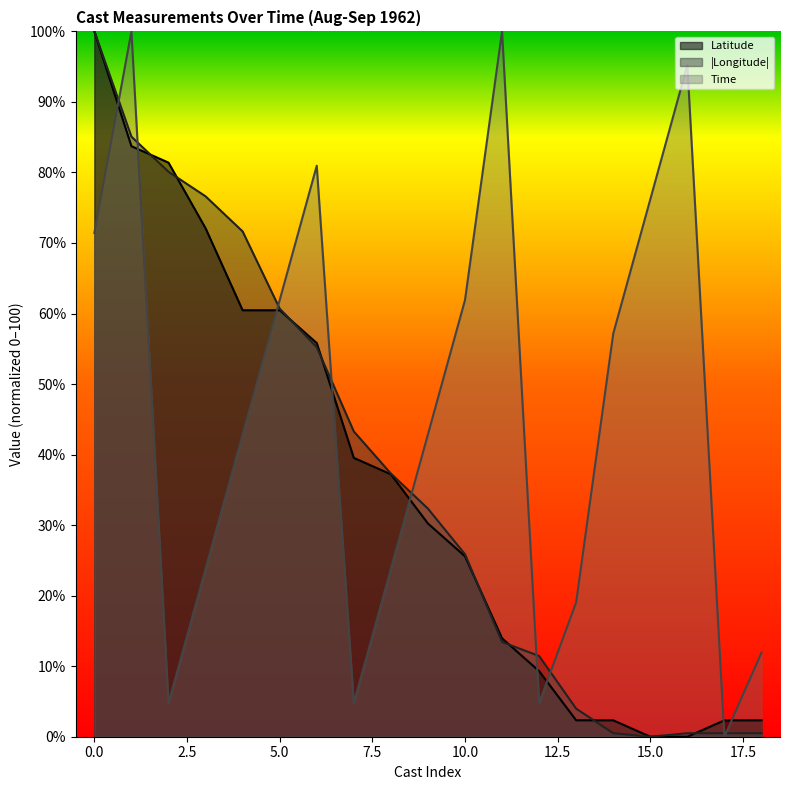

Count the number of data series in this chart.

3